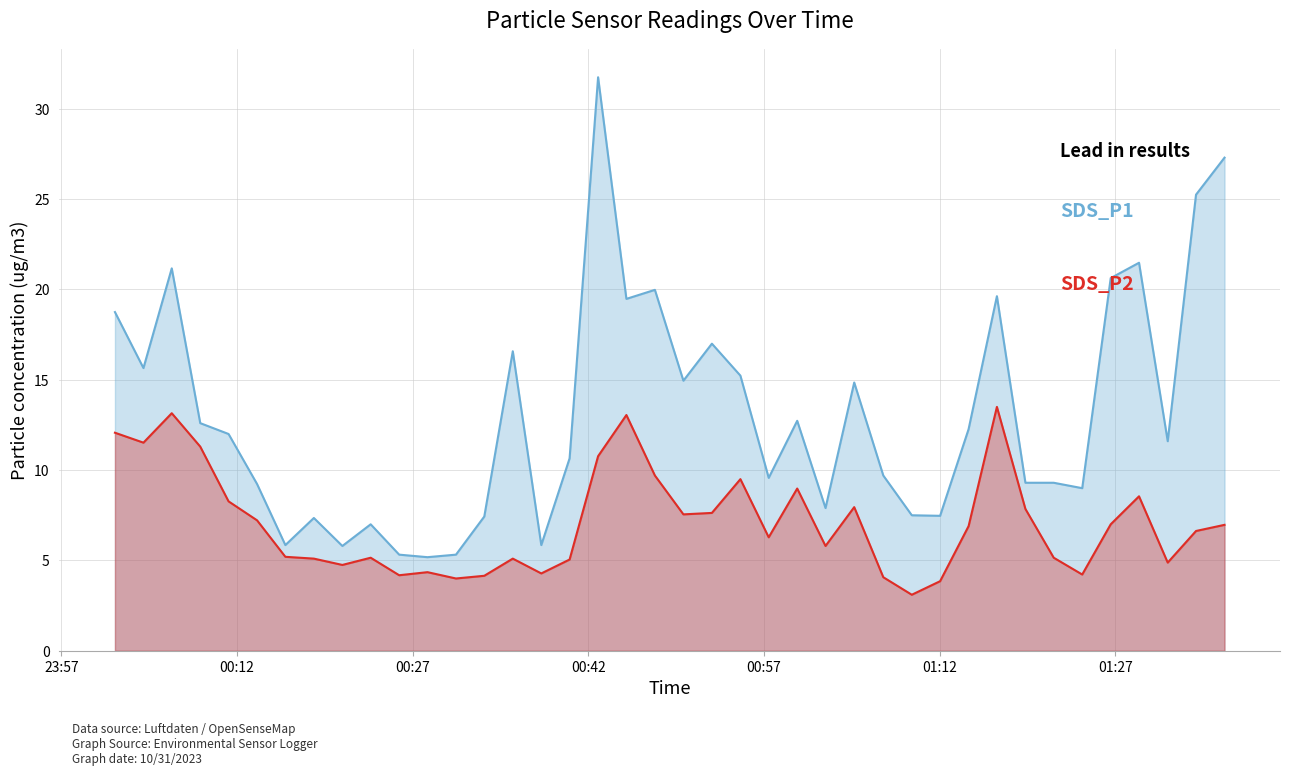

Does the chart have visible grid lines?

Yes